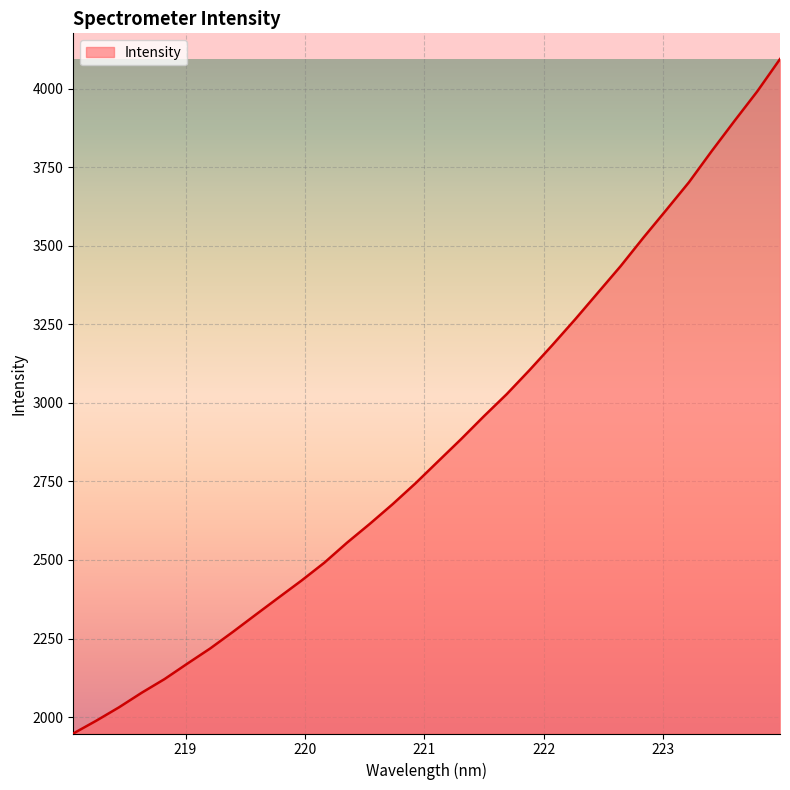

What is the difference between the maximum and minimum values?

2146.0